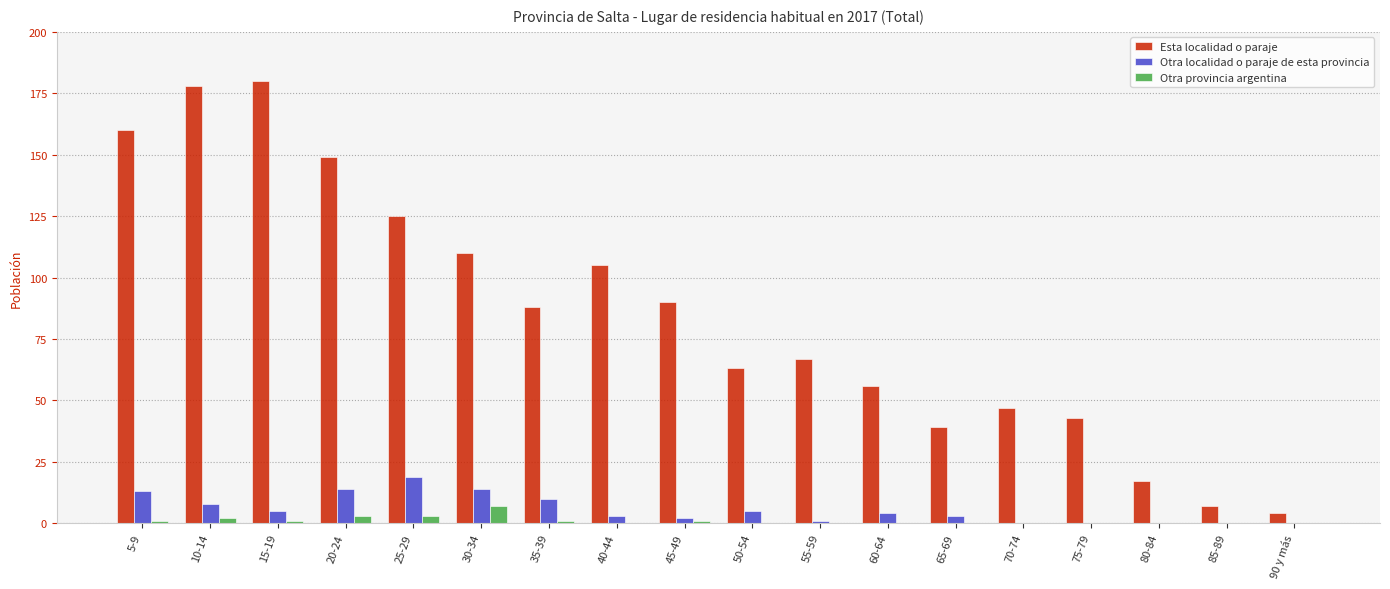

Where does the Esta localidad o paraje series first go above 88?

5-9